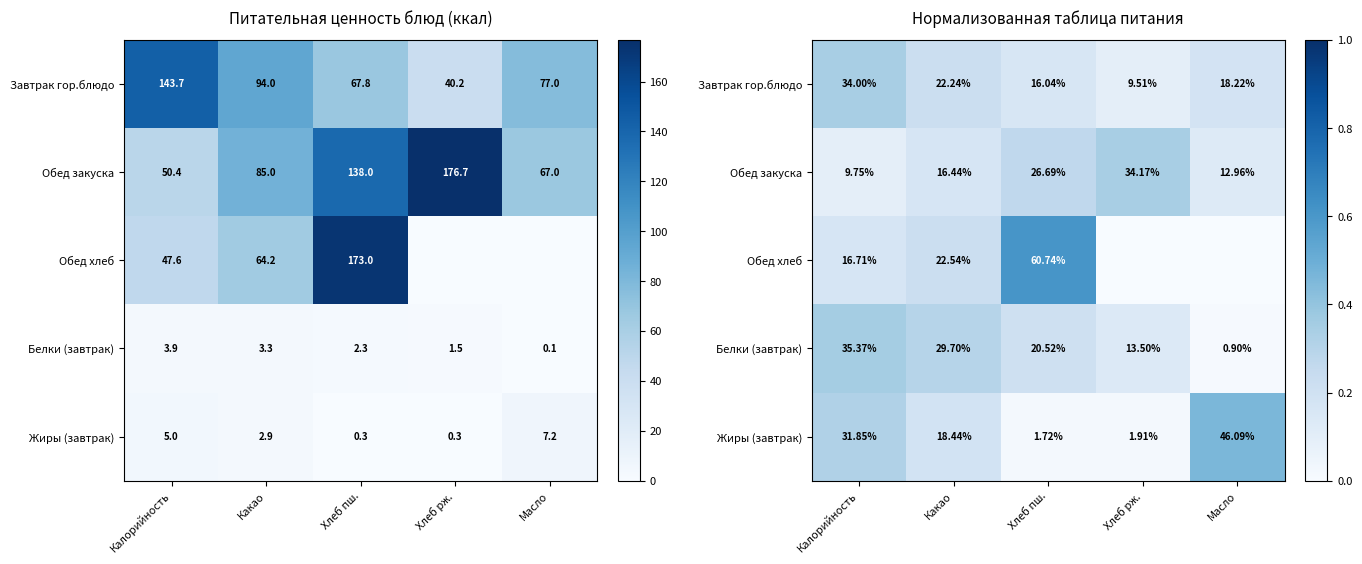

Which category has the highest value across all series?

Хлеб пш.